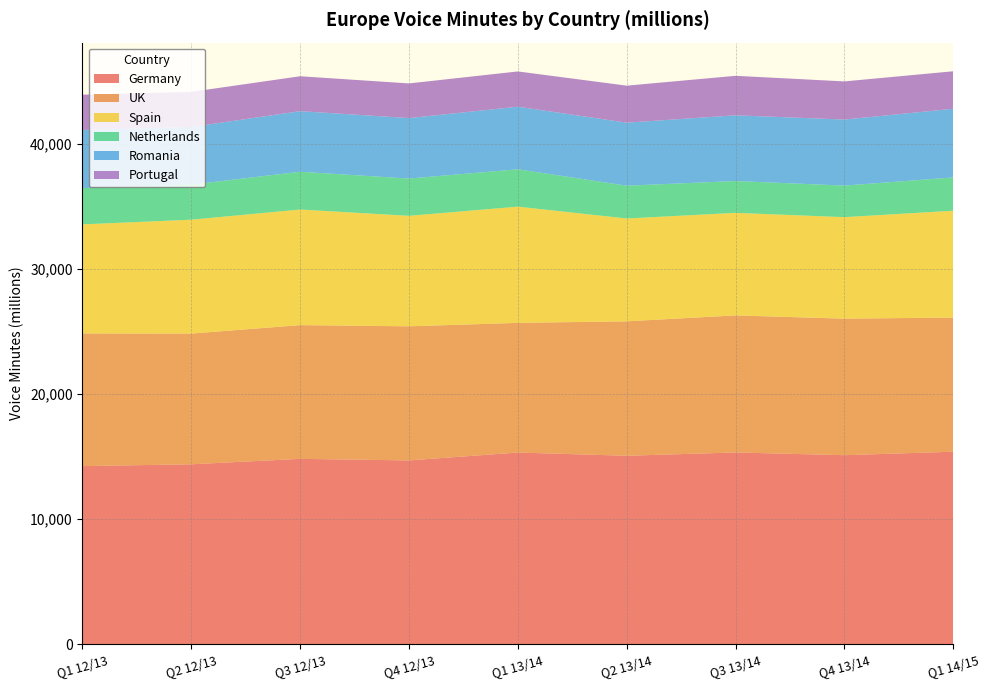

Reading right to left, list all the values displayed in this chart.

Germany: Q1 14/15=15401	Q4 13/14=15124	Q3 13/14=15342	Q2 13/14=15078	Q1 13/14=15336	Q4 12/13=14706	Q3 12/13=14830	Q2 12/13=14396	Q1 12/13=14250
UK: Q1 14/15=10730	Q4 13/14=10919	Q3 13/14=10962	Q2 13/14=10752	Q1 13/14=10371	Q4 12/13=10724	Q3 12/13=10697	Q2 12/13=10454	Q1 12/13=10612
Spain: Q1 14/15=8544	Q4 13/14=8118	Q3 13/14=8201	Q2 13/14=8224	Q1 13/14=9294	Q4 12/13=8838	Q3 12/13=9244	Q2 12/13=9107	Q1 12/13=8723
Netherlands: Q1 14/15=2663	Q4 13/14=2525	Q3 13/14=2547	Q2 13/14=2624	Q1 13/14=2989	Q4 12/13=2982	Q3 12/13=3023	Q2 12/13=2807	Q1 12/13=2902
Romania: Q1 14/15=5492	Q4 13/14=5281	Q3 13/14=5255	Q2 13/14=5040	Q1 13/14=5004	Q4 12/13=4837	Q3 12/13=4844	Q2 12/13=4610	Q1 12/13=4647
Portugal: Q1 14/15=2999	Q4 13/14=3052	Q3 13/14=3159	Q2 13/14=2960	Q1 13/14=2822	Q4 12/13=2770	Q3 12/13=2793	Q2 12/13=2809	Q1 12/13=2822